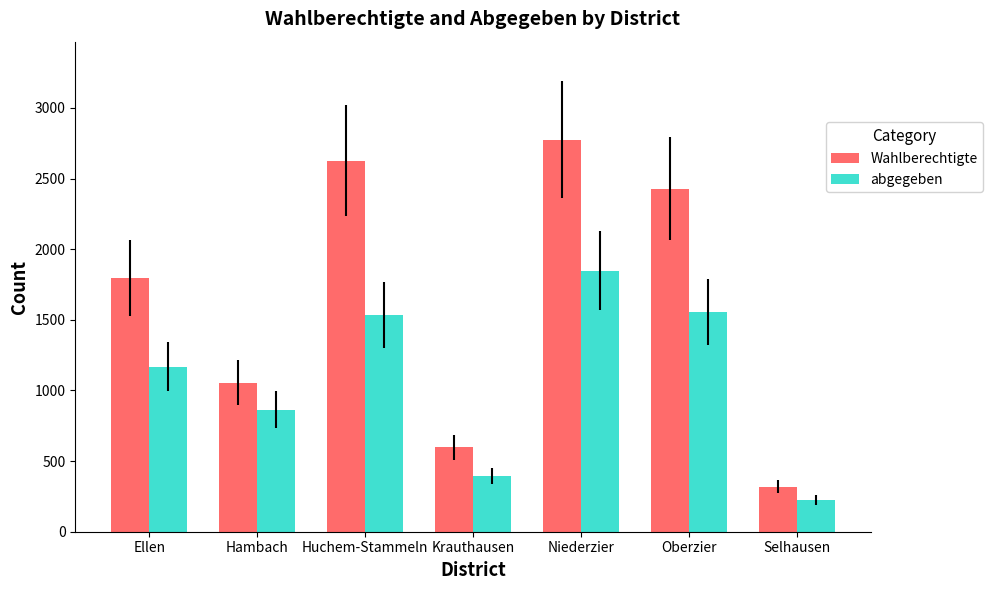

The Wahlberechtigte series shows 1055 at Hambach. True or false?

True